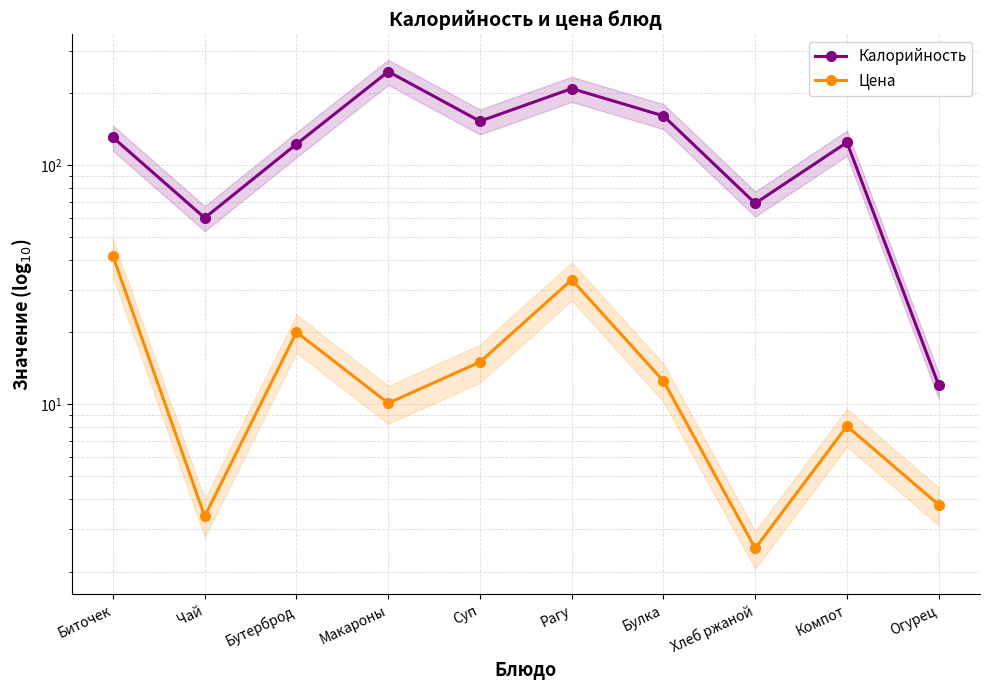

Reading right to left, list all the values displayed in this chart.

Калорийность: 12.0	124.0	69.0	160.0	208.0	152.0	245.0	122.0	60.0	130.0
Цена: 3.8	8.1	2.5	12.5	33.1	15.0	10.1	20.0	3.4	41.5